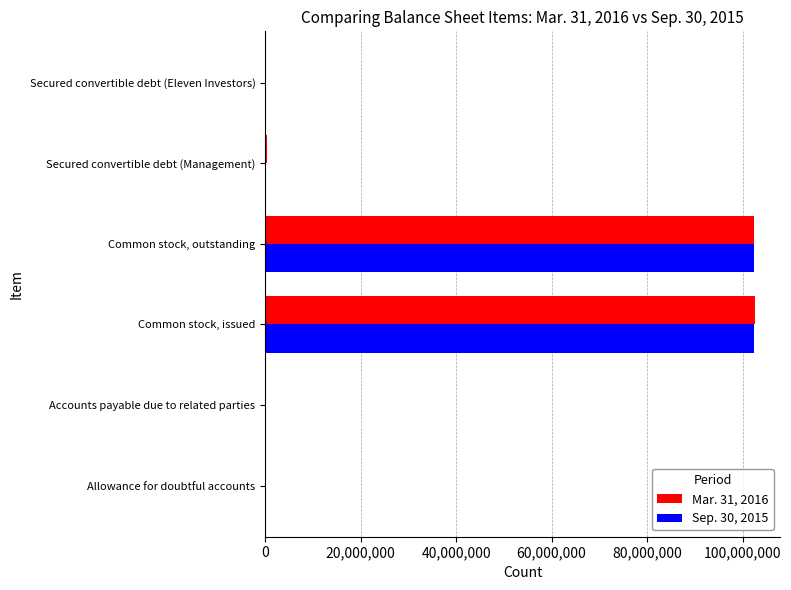

What is the total value across all series at Common stock, outstanding?

204834818